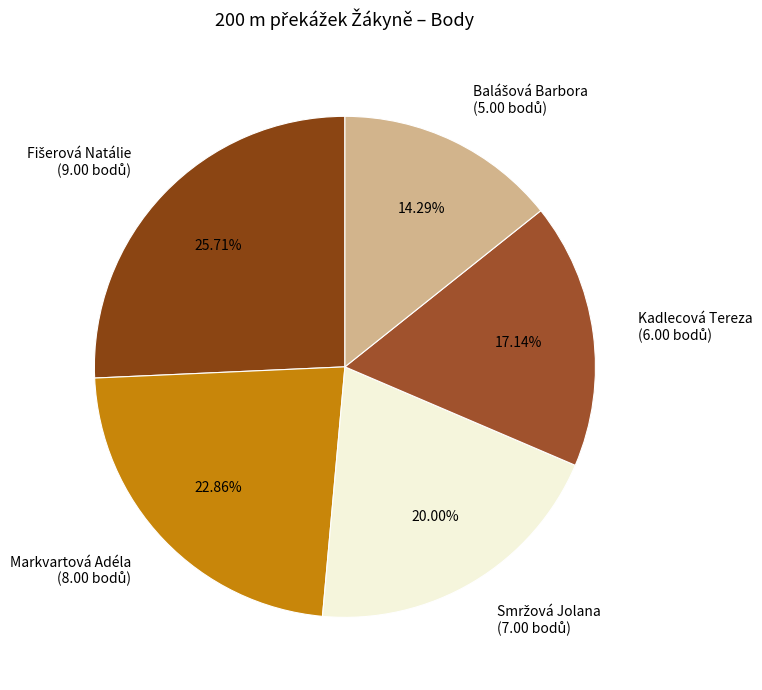

To the nearest percent, what is the average slice percentage?

20%